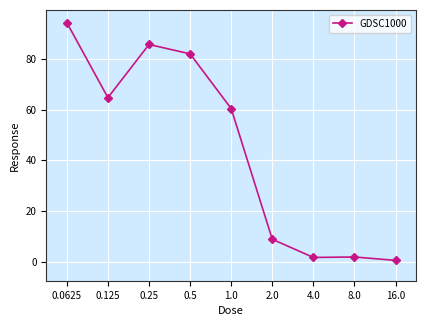

Is it true that the value at 0.25 is 85.6?

True